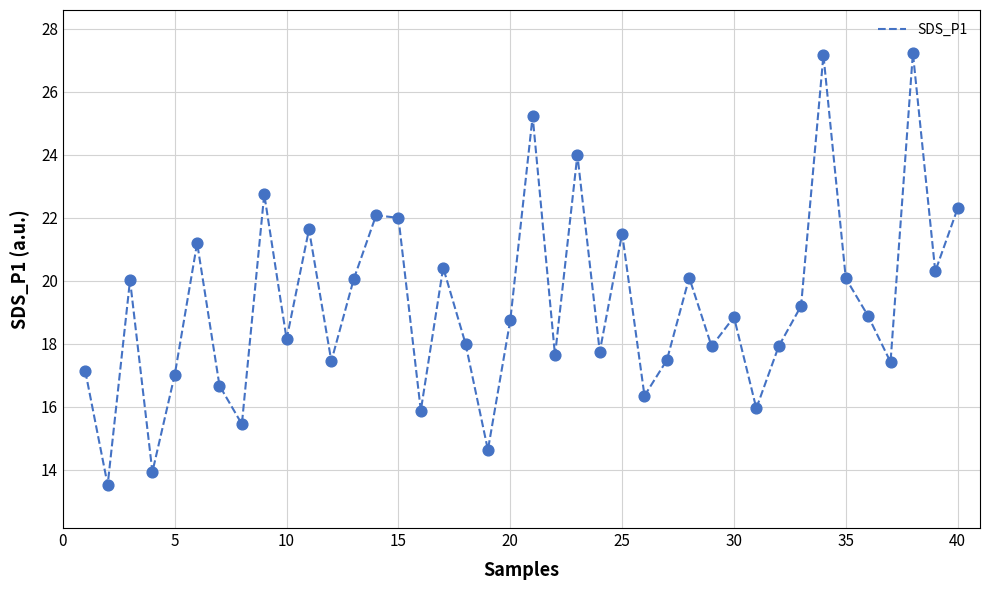

What is the difference between the maximum and minimum values?

13.7